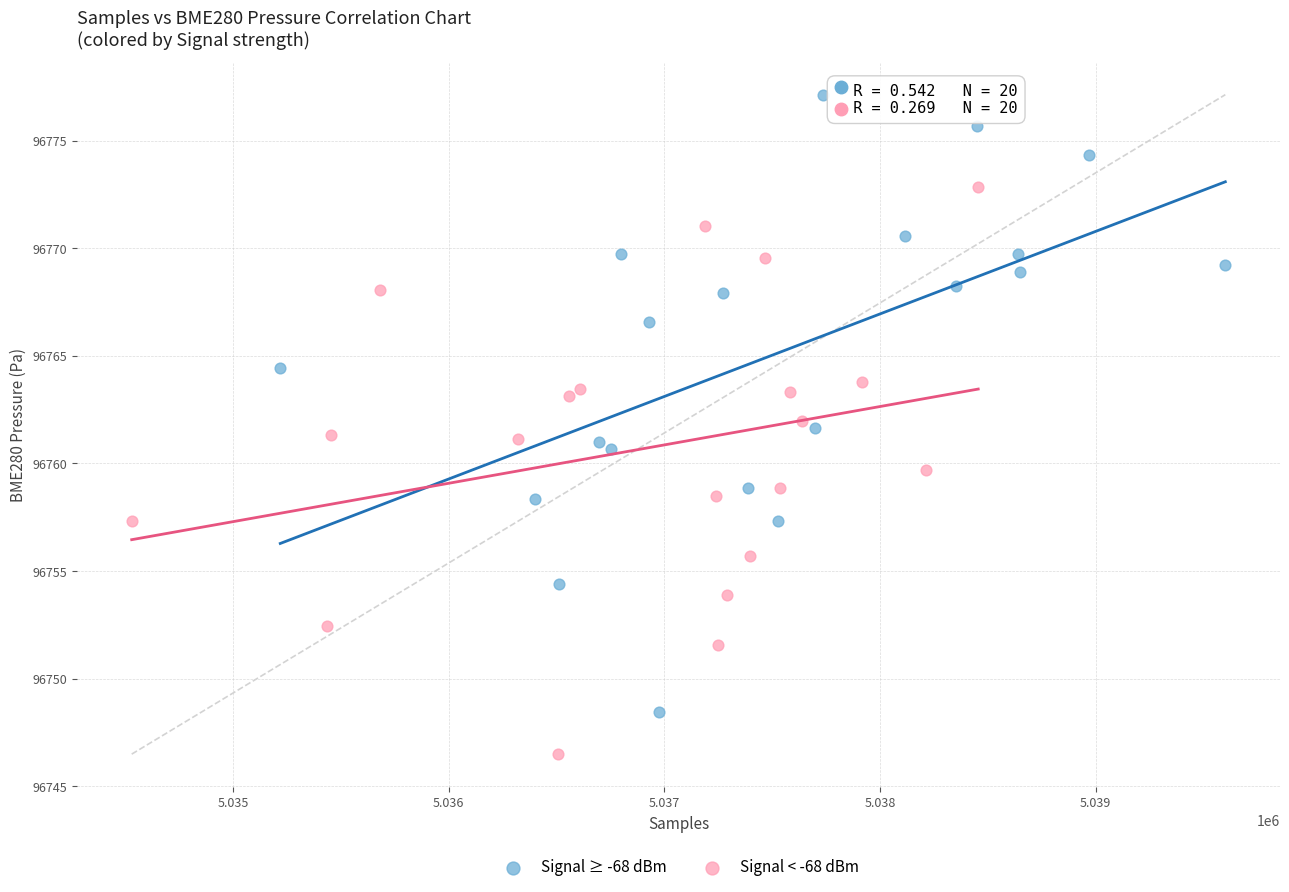

What are all the series names shown in the legend?

Signal ≥ -68 dBm, Signal < -68 dBm